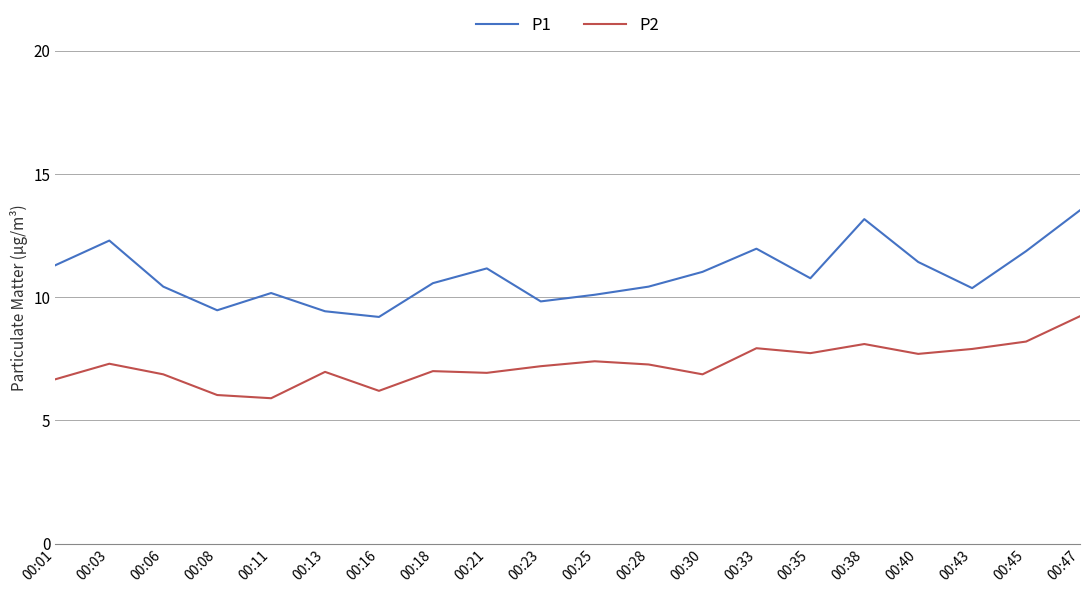

True or false: P1 and P2 intersect in this chart.

False